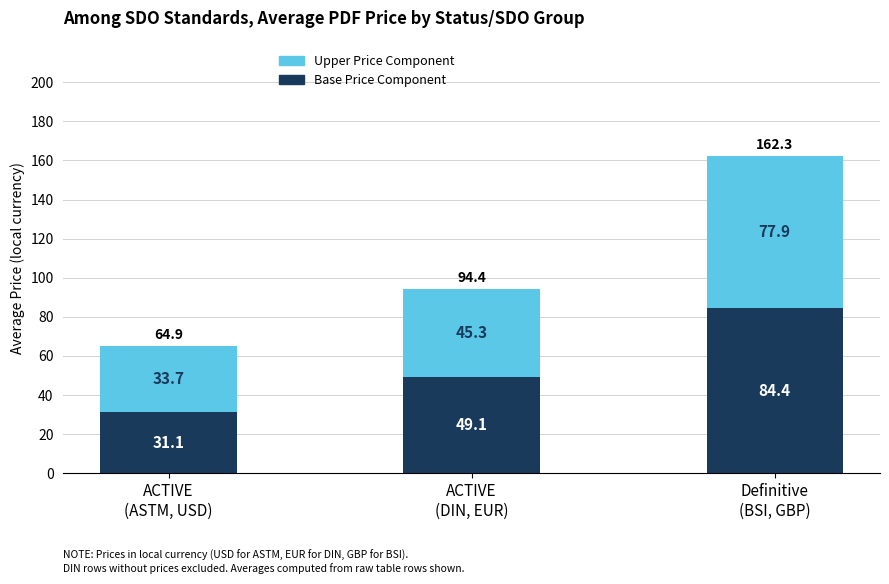

Reading left to right, transcribe the values for Base Price Component.

31.1	49.1	84.4